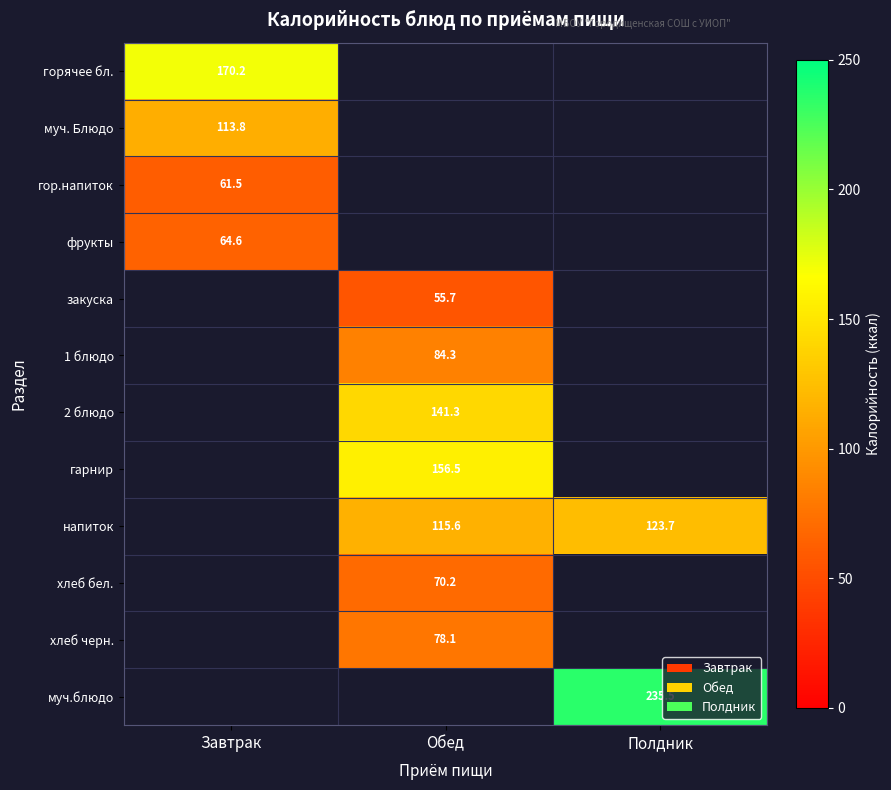

What is the greatest value displayed?

235.5